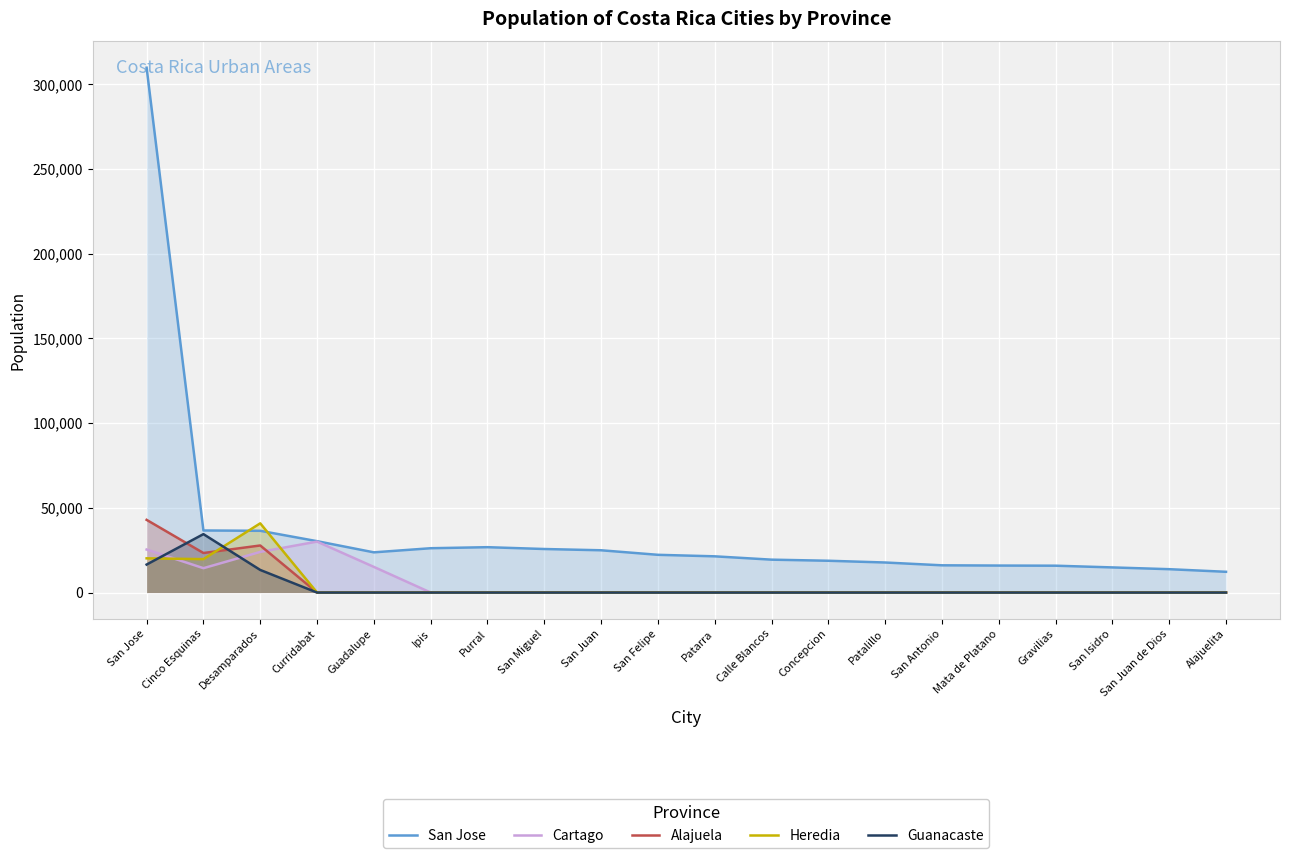

At which category is the sum across all series the highest?

San Jose